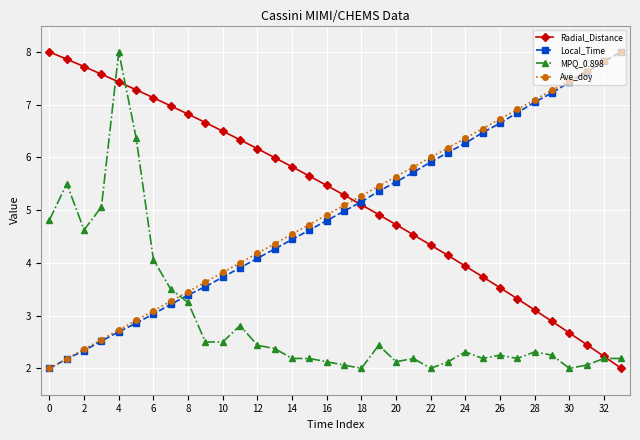

What is the difference between the maximum and minimum values in the MPQ_0.898 series?

6.0